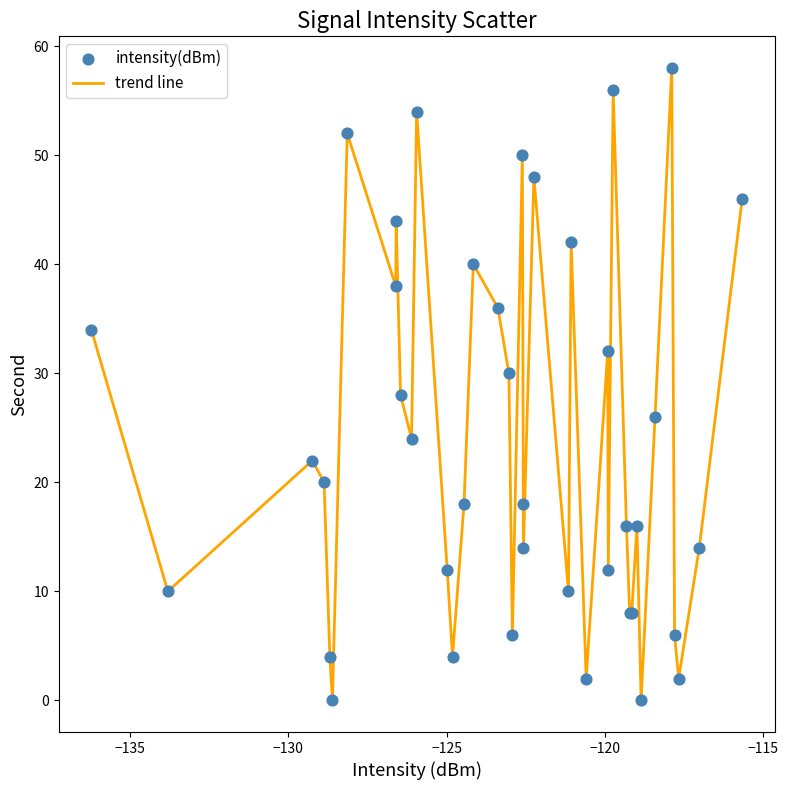

What is the maximum value shown in the chart?

58